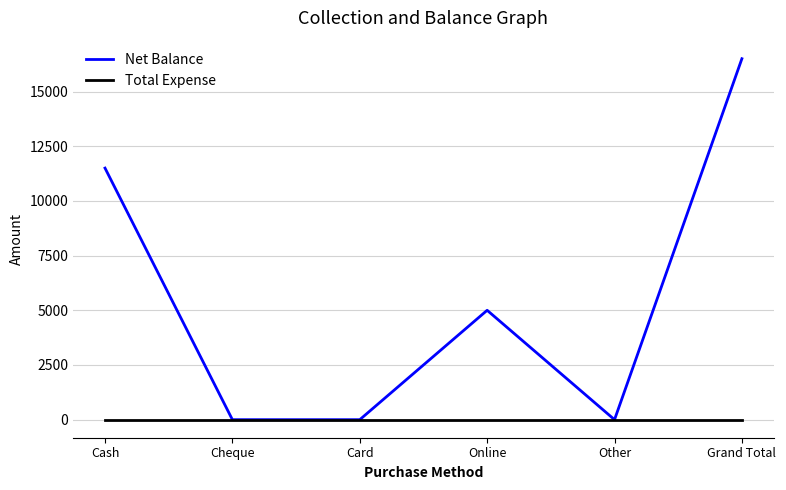

Rank the series by their maximum value, from highest to lowest.

Net Balance, Total Expense